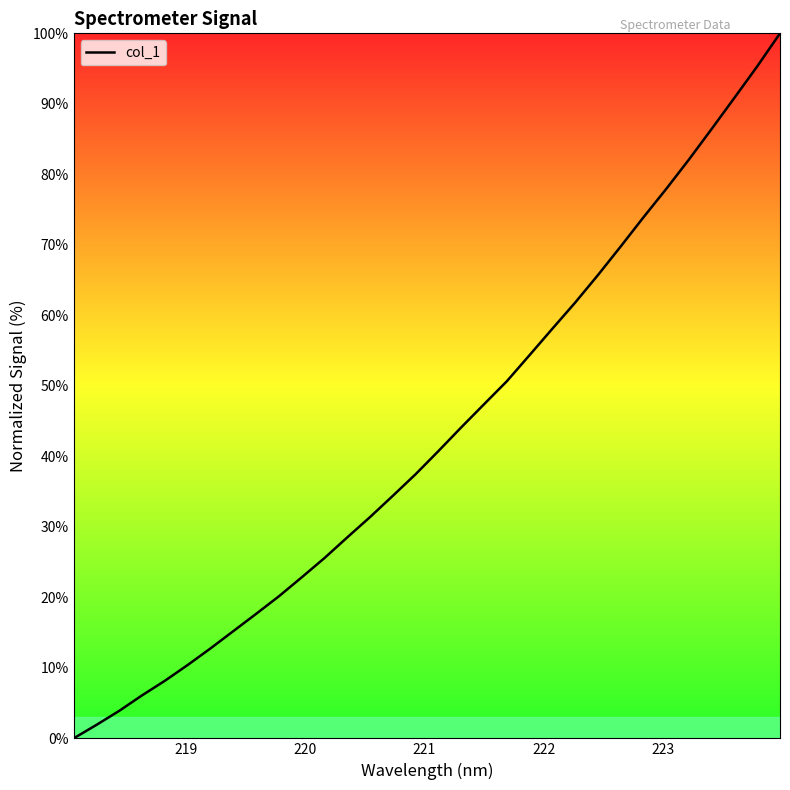

What is the maximum value shown in the chart?

100.0